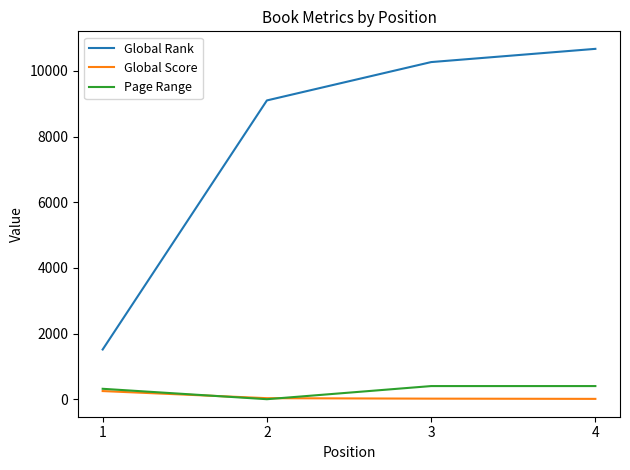

List the labels in order of Global Rank value, smallest first.

1, 2, 3, 4